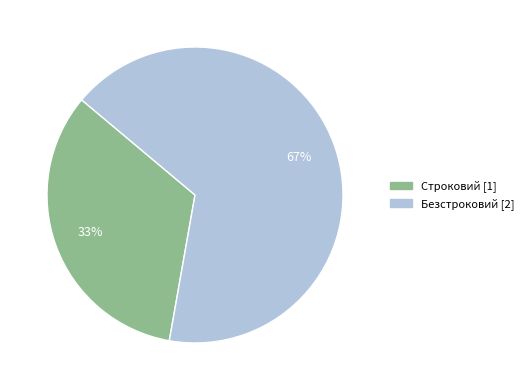

To the nearest percent, what is the average slice percentage?

50%